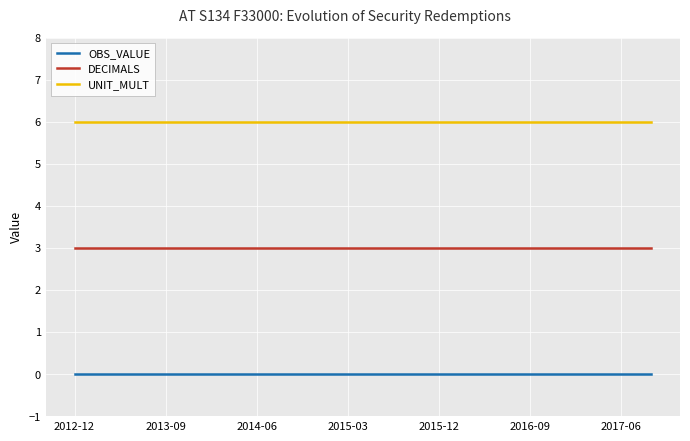

Rank the series by their maximum value, from lowest to highest.

OBS_VALUE, DECIMALS, UNIT_MULT